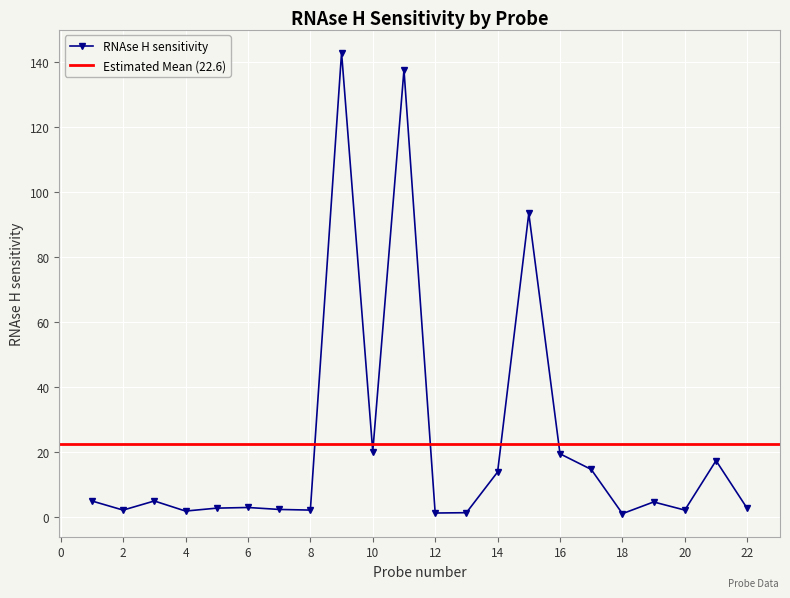

What is the greatest value displayed?

142.8